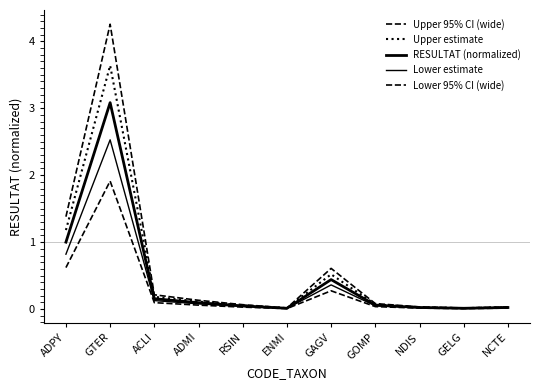

List the series in order of their overall mean, highest first.

Upper 95% CI (wide), Upper estimate, RESULTAT (normalized), Lower estimate, Lower 95% CI (wide)